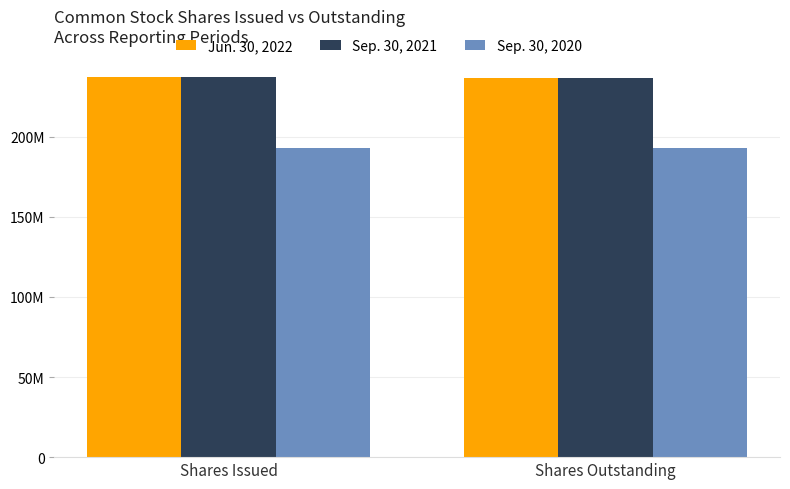

Reading left to right, extract all data points from this chart.

Jun. 30, 2022: 237169770	236994770
Sep. 30, 2021: 237169770	236719770
Sep. 30, 2020: 193044766	193044766